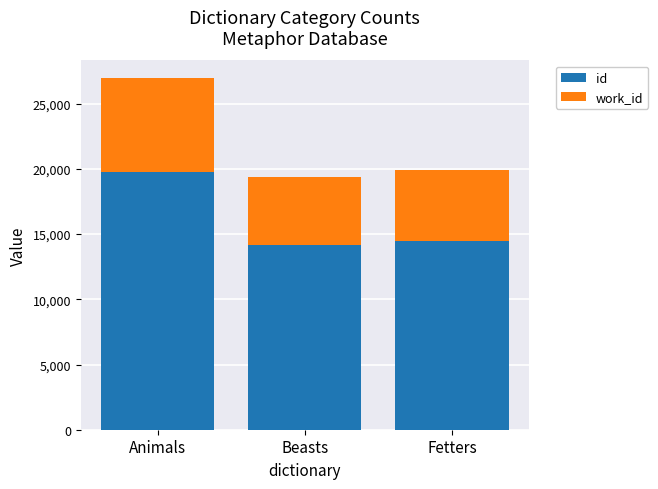

Which series has the widest spread of values?

id